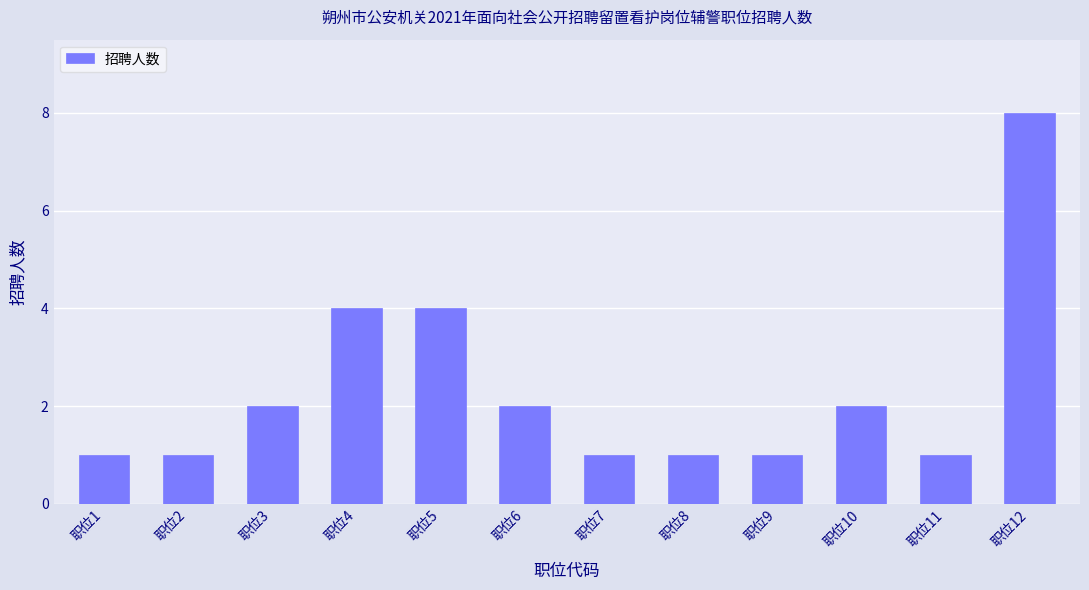

What is the sum of the values at 职位11 and 职位9?

2